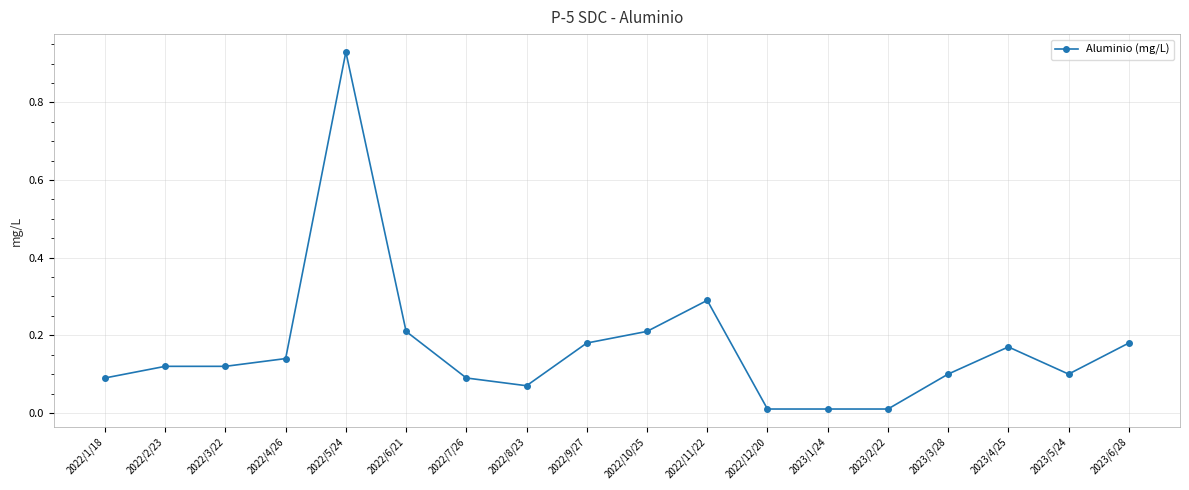

True or false: the data shows 0.2 at 2022/7/26.

False